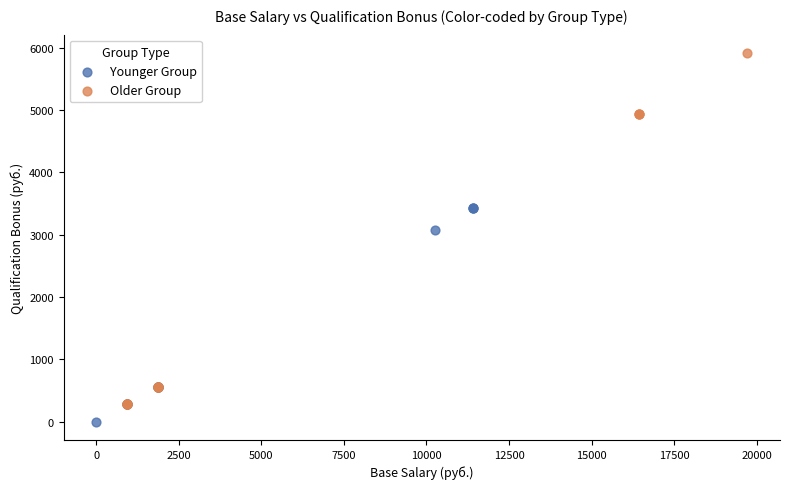

Which series contains the highest Y value?

Older Group